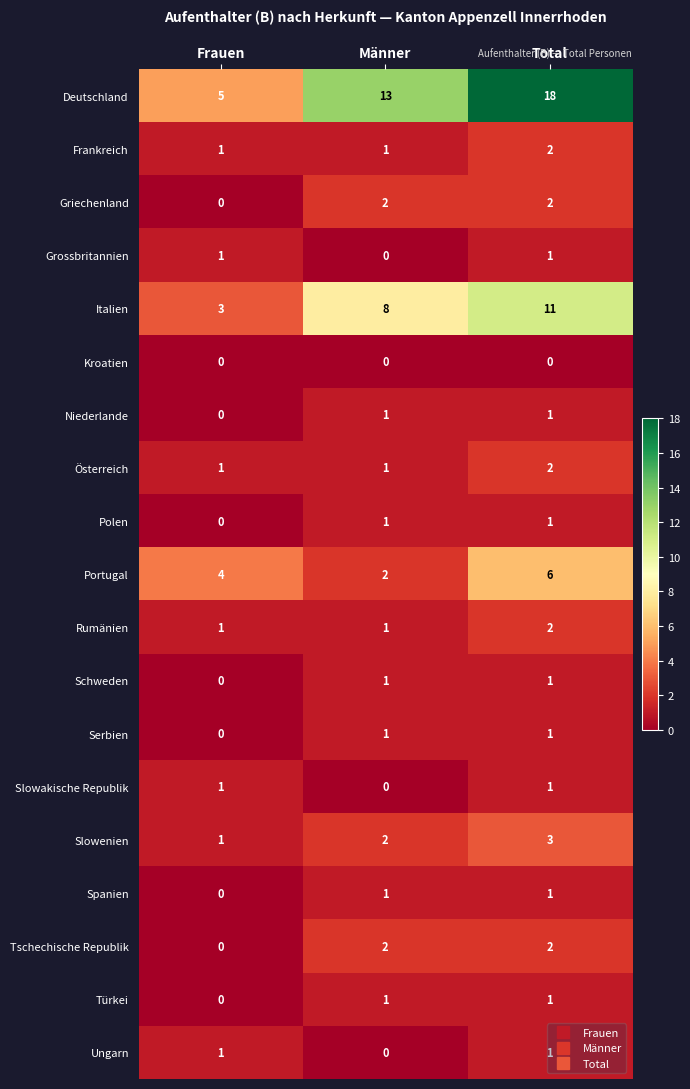

Which series has the largest total across all categories?

Deutschland